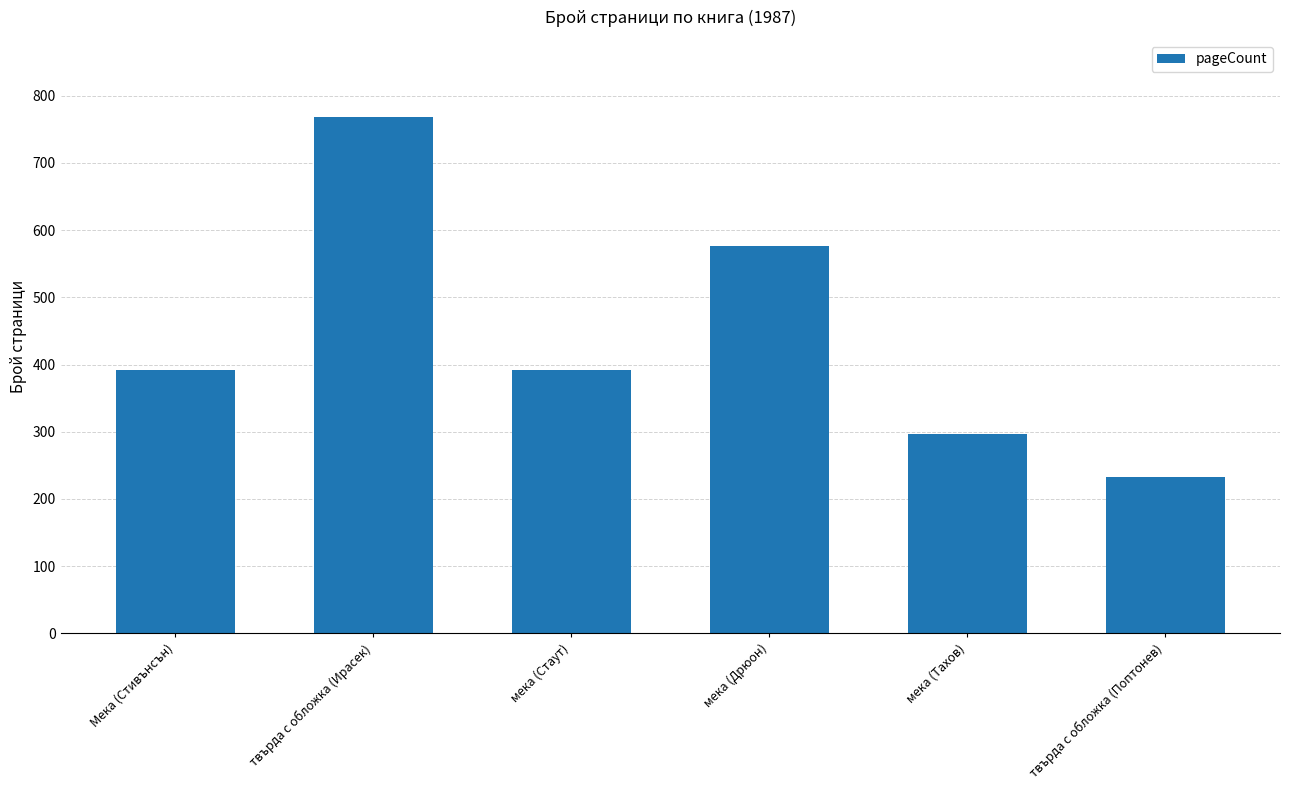

Reading right to left, extract all data points from this chart.

232	296	576	392	768	392